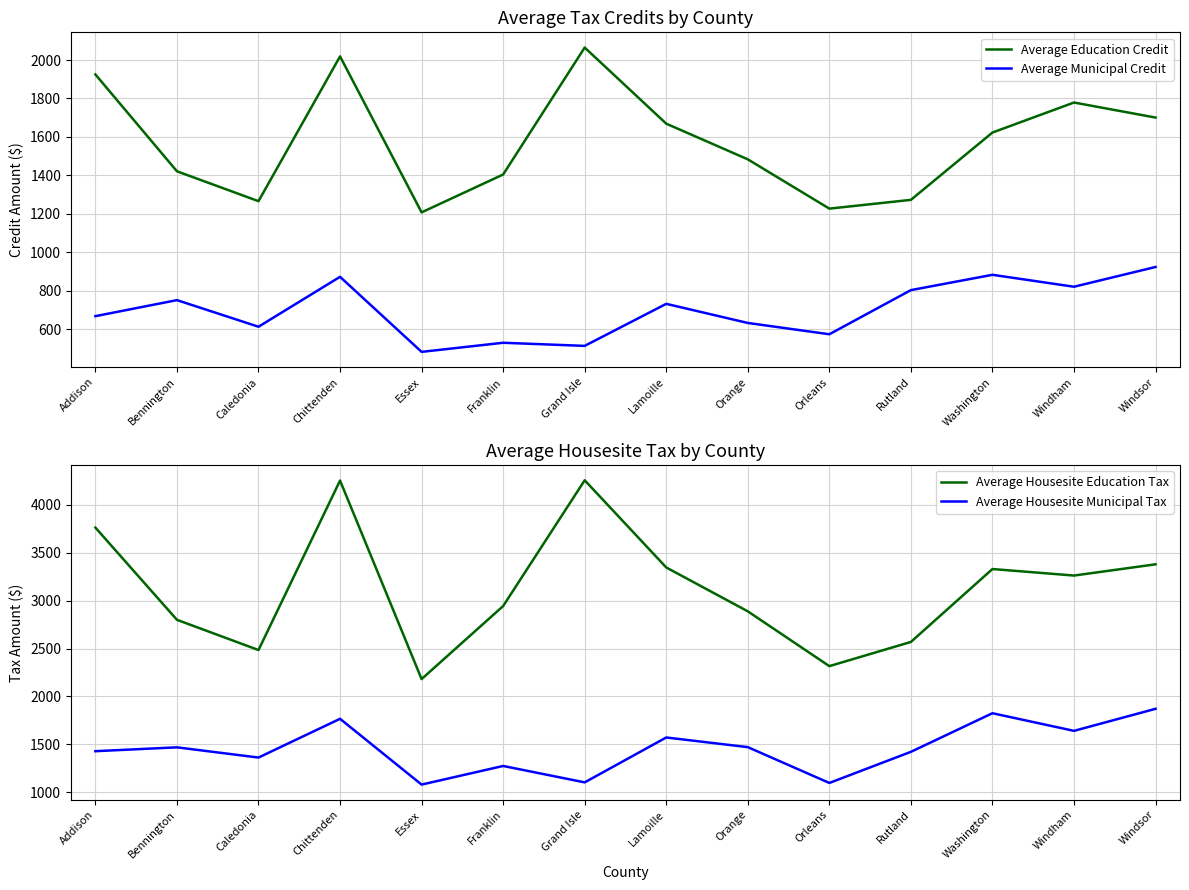

What is the maximum value shown in the chart?

4256.6